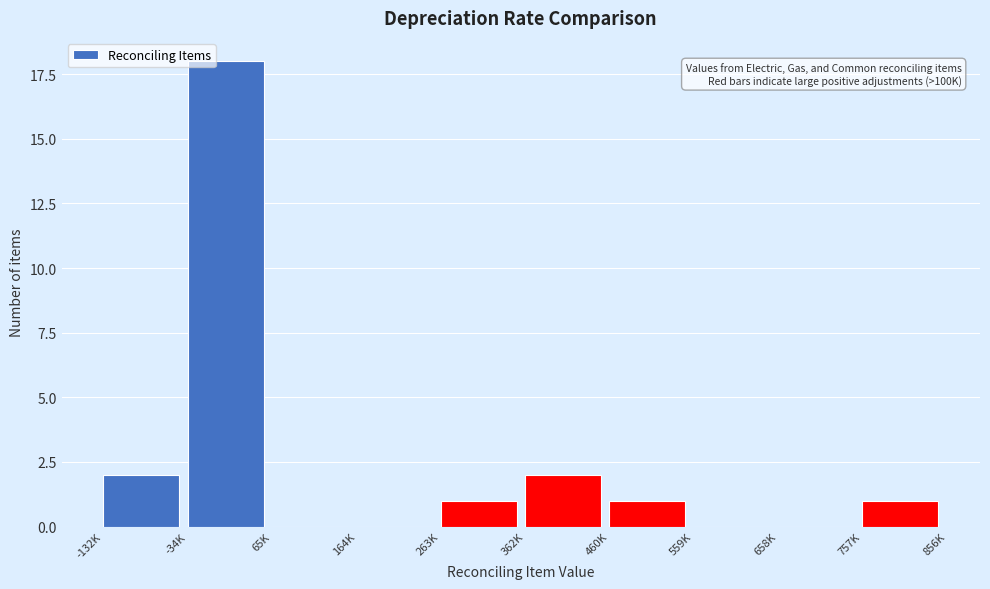

Reading left to right, transcribe all the data shown in this chart.

-132K=2	-34K=18	65K=0	164K=0	263K=1	362K=2	460K=1	559K=0	658K=0	757K=1